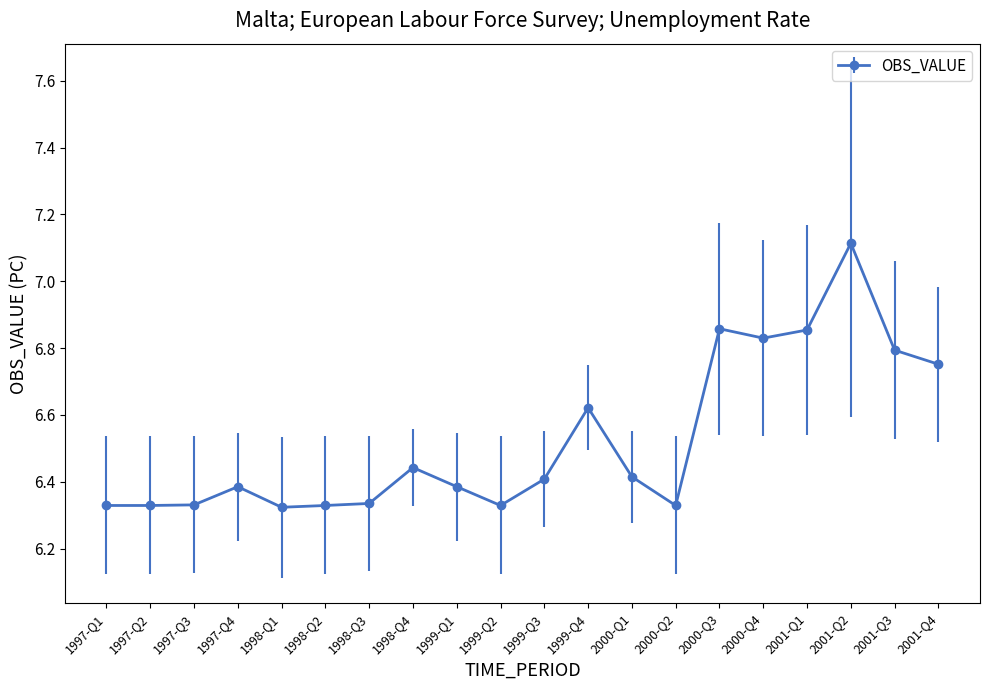

True or false: the data shows 2.4 at 1998-Q1.

False